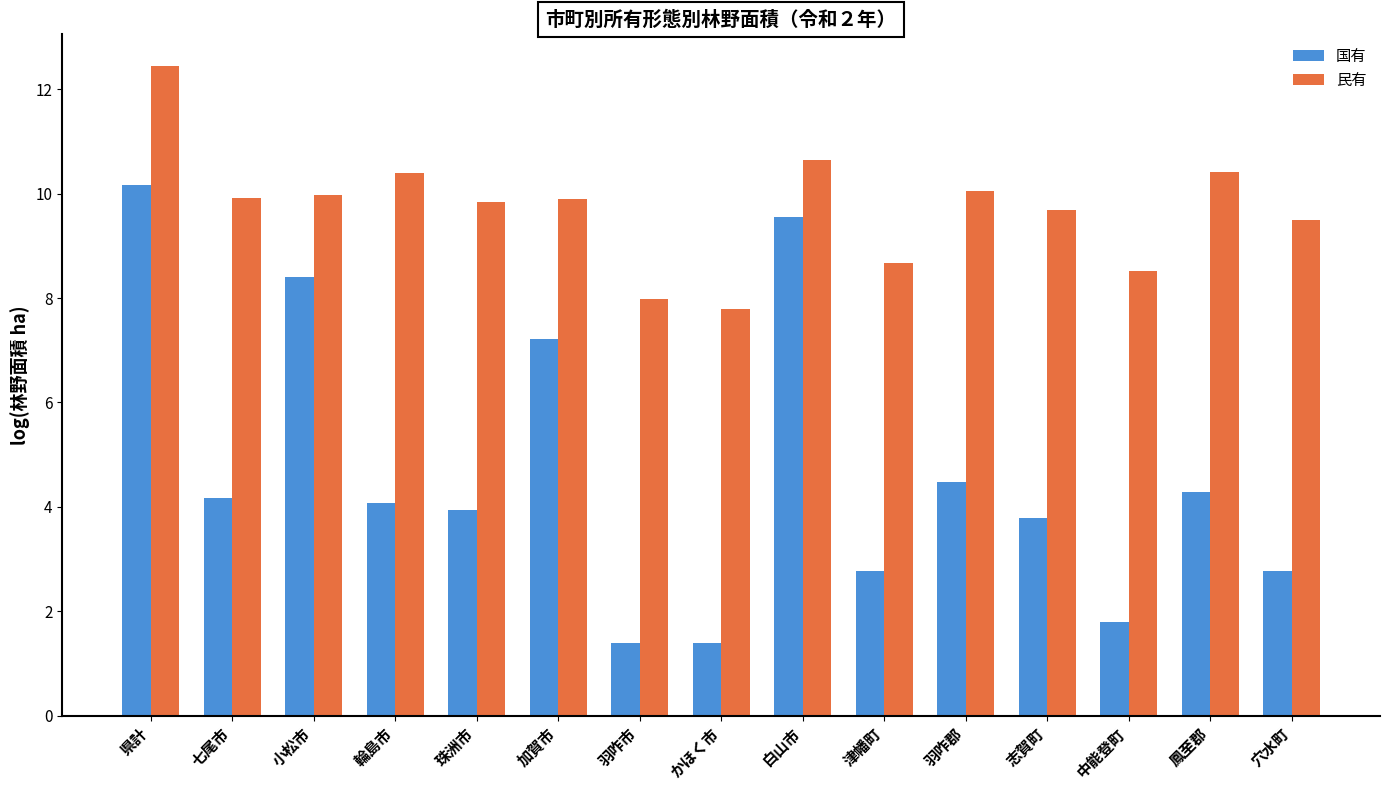

How many series are shown in this chart?

2